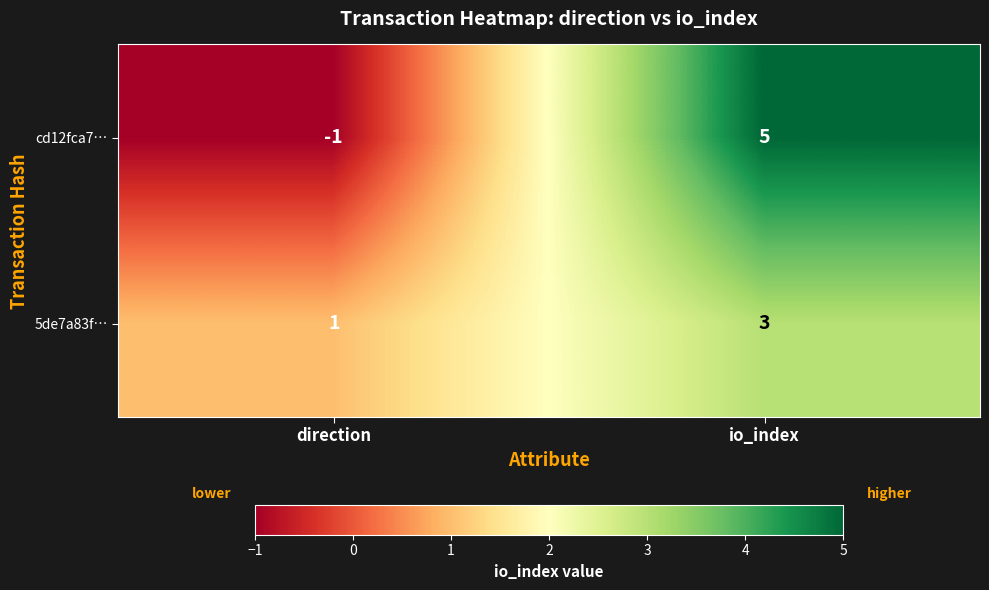

Between direction and io_index, which series saw the biggest shift?

cd12fca7…